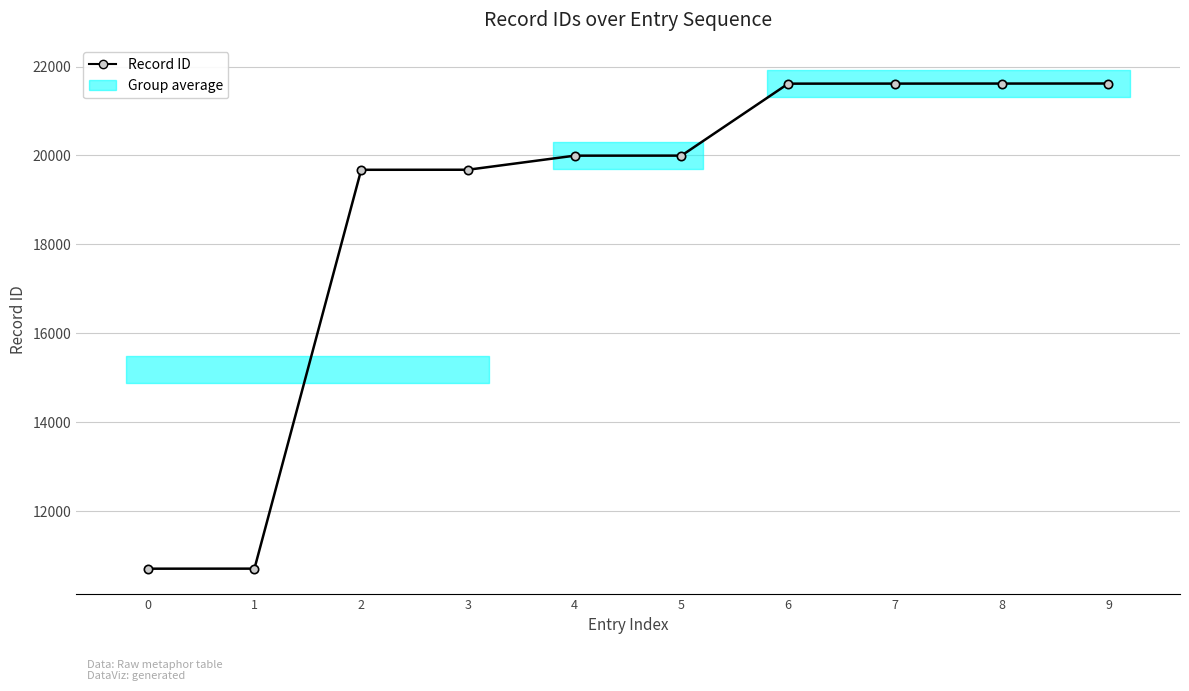

True or false: the data has more than 2 interior local peaks.

False